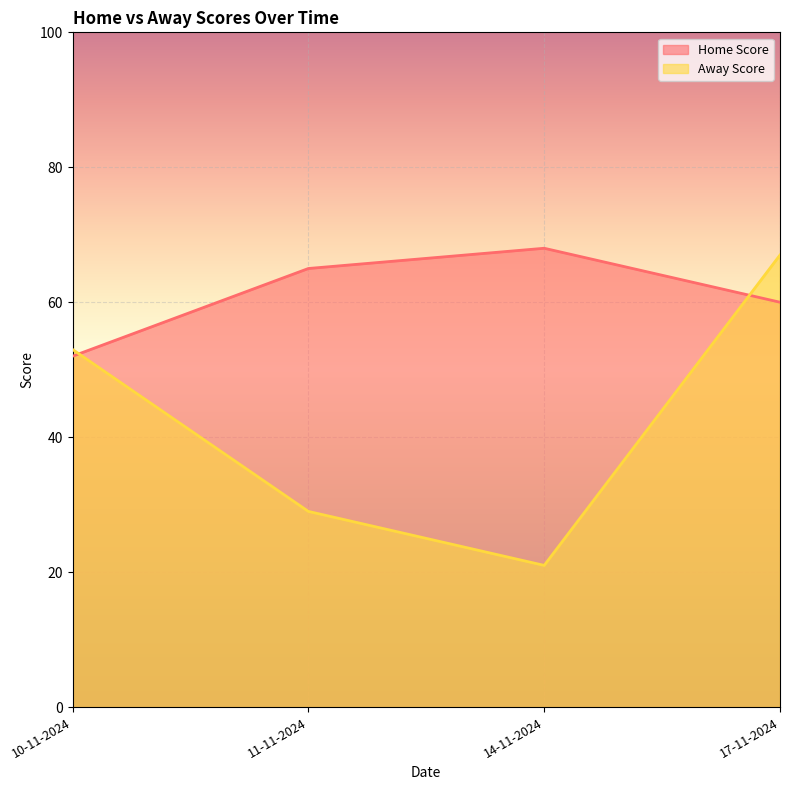

What is the sum of the Home Score values at 11-11-2024 and 17-11-2024?

125